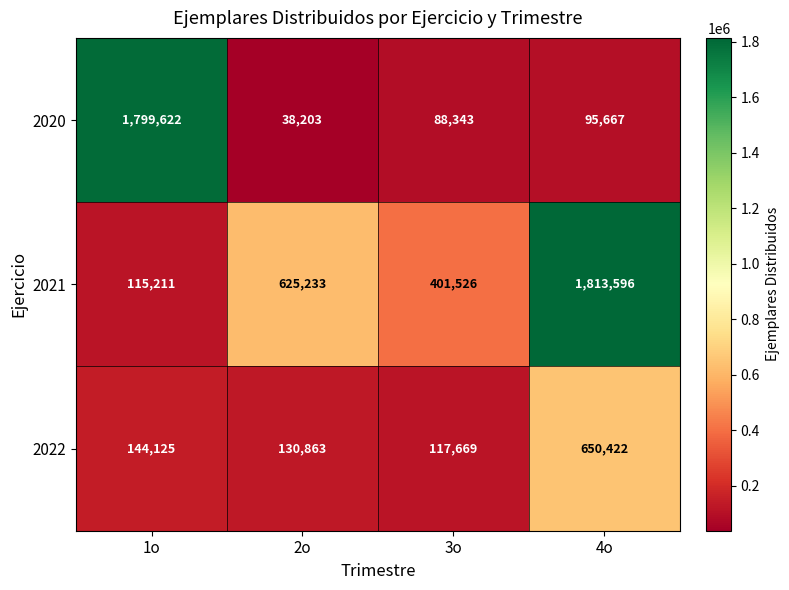

List the series in order of their overall mean, lowest first.

2022, 2020, 2021